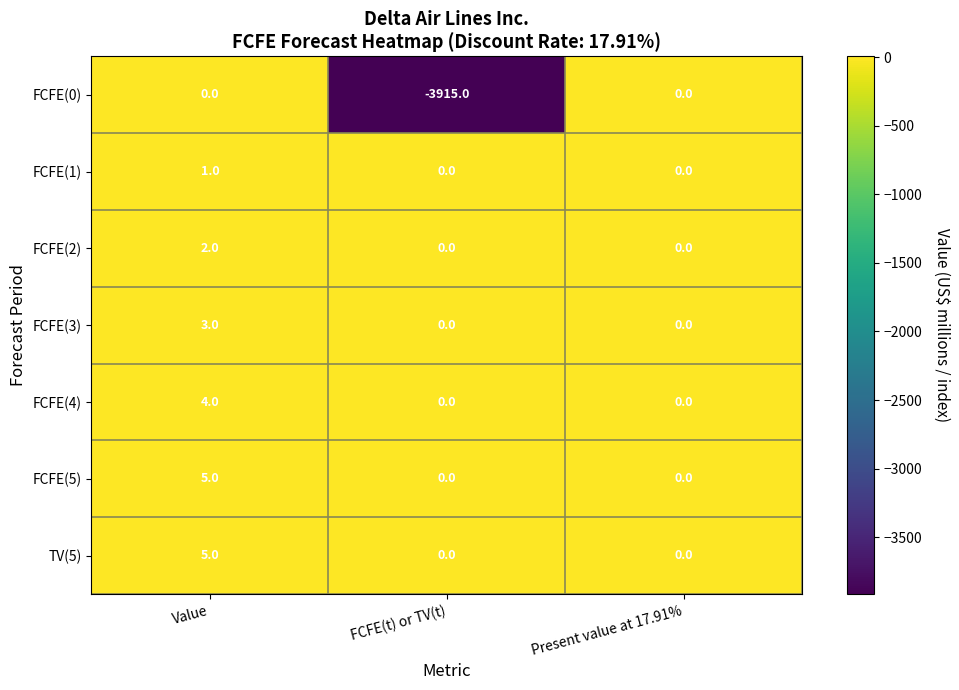

The value of FCFE(4) at FCFE(t) or TV(t) is 0. True or false?

True